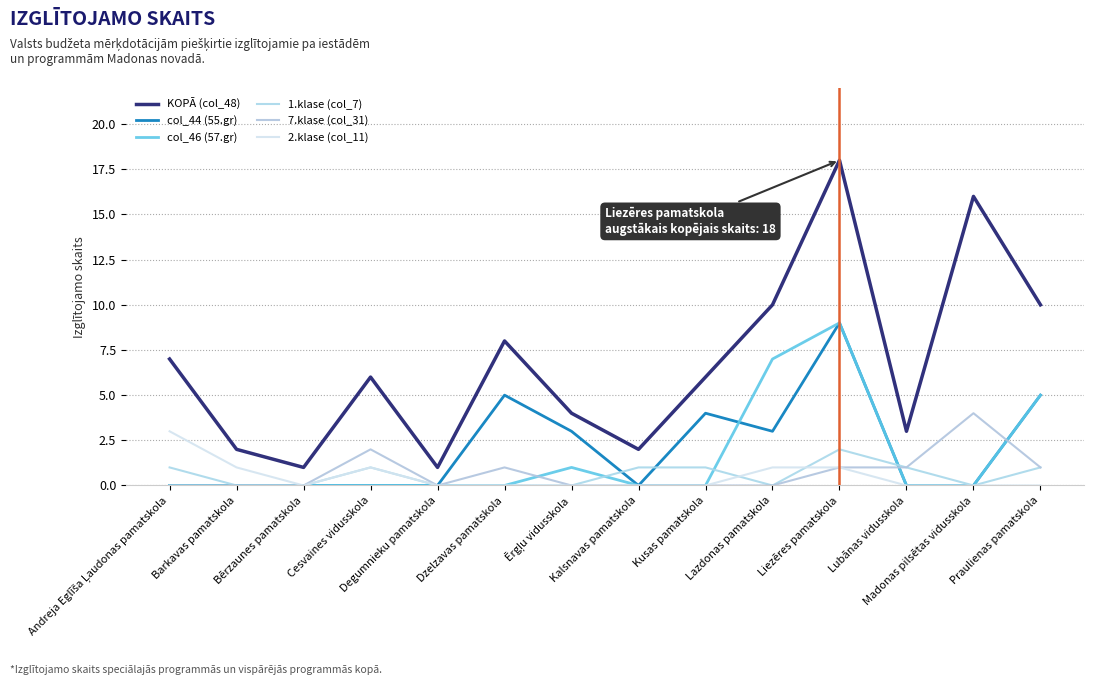

What is the label of the 9th point from the right?

Dzelzavas pamatskola